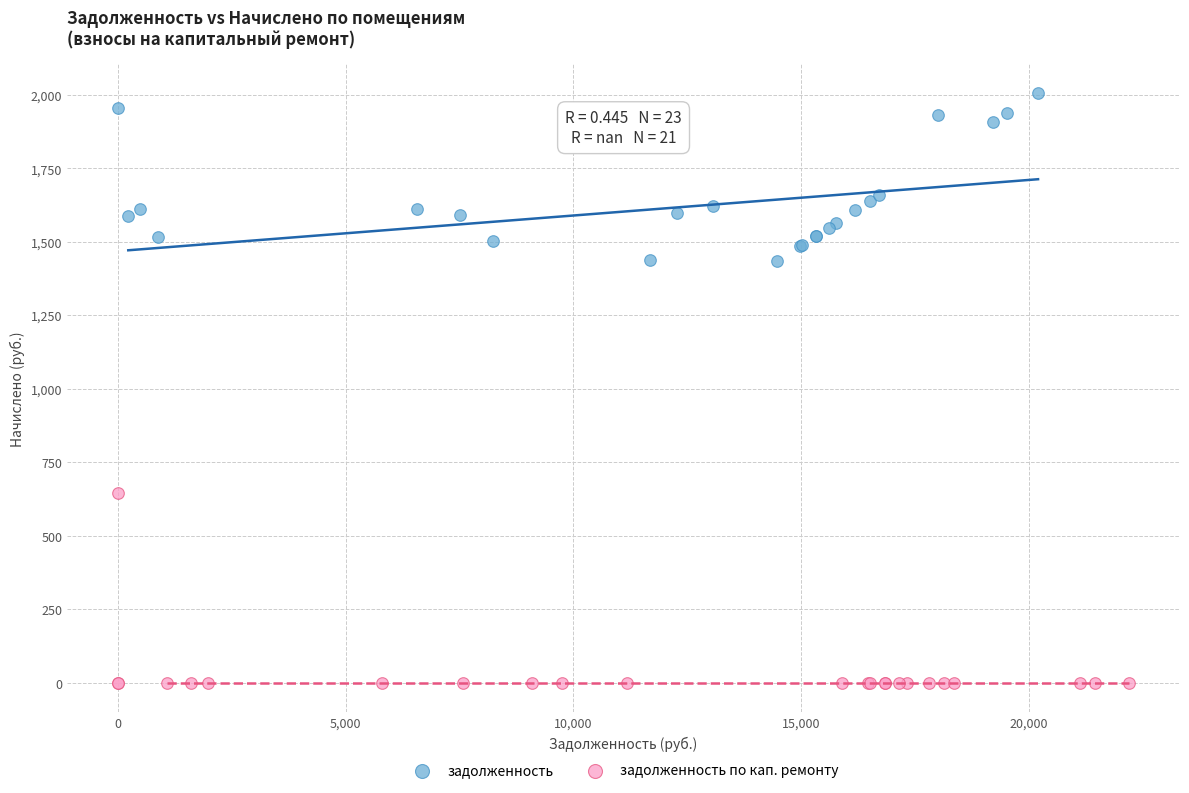

Which series contains the highest Y value?

задолженность